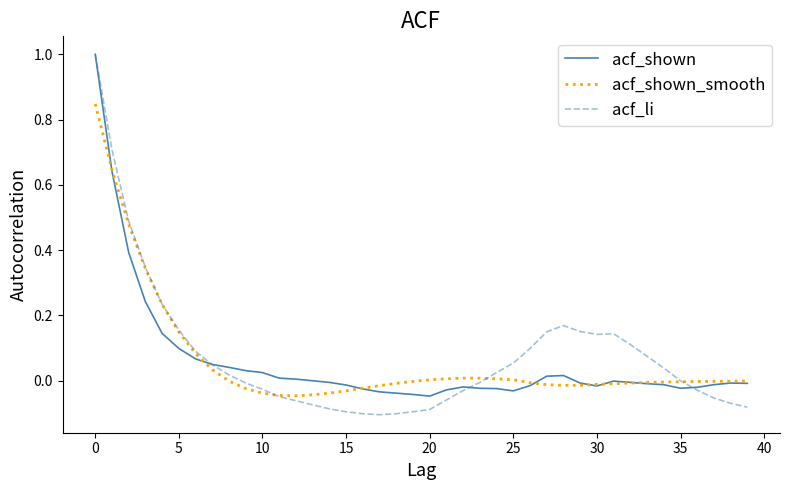

What is the maximum value for acf_shown?

1.0